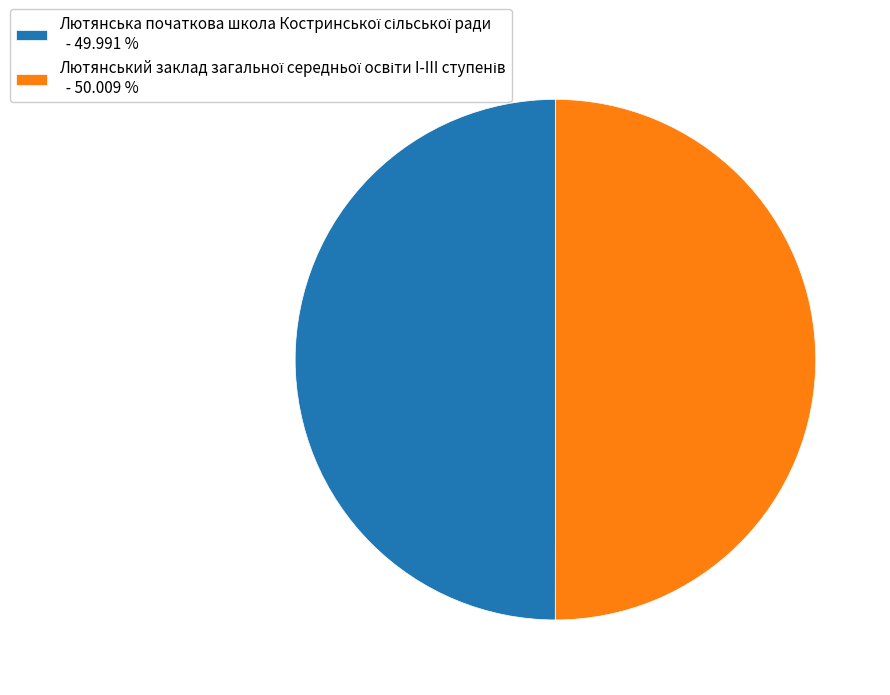

How many slices are in this pie chart?

2